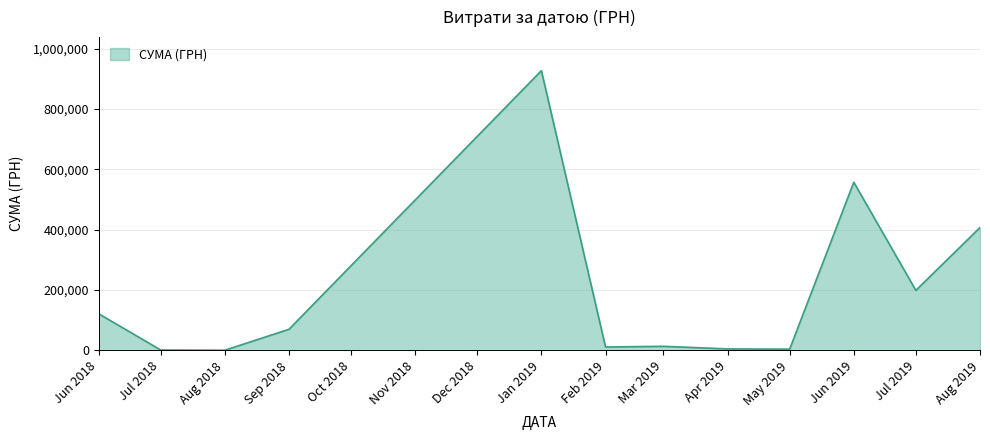

What is the change in value from Jan 2019 to Jun 2019?

-369771.2